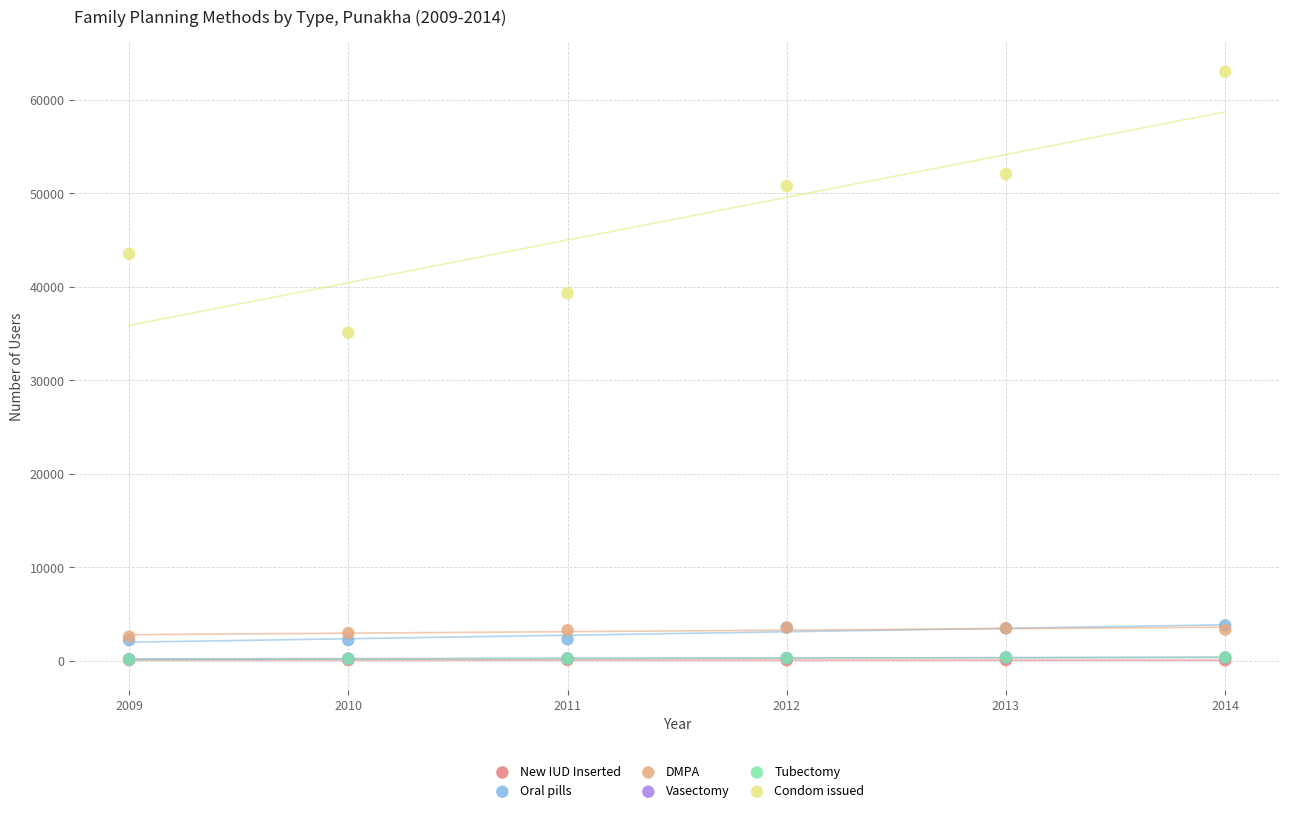

What are all the series names shown in the legend?

New IUD Inserted, Oral pills, DMPA, Vasectomy, Tubectomy, Condom issued